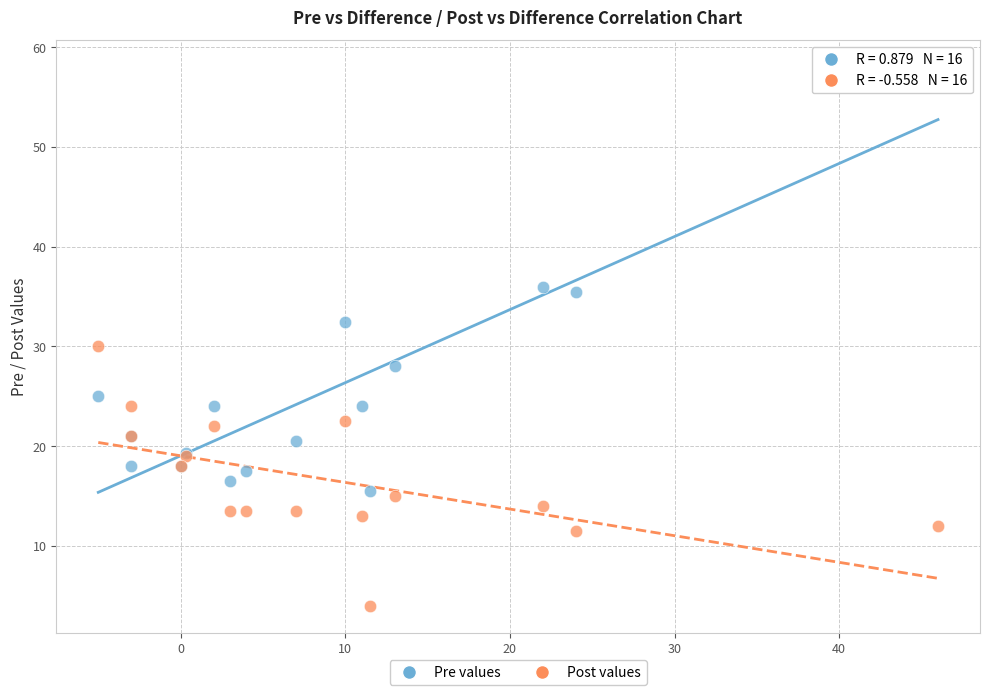

Which series reaches the minimum Y coordinate?

Post values